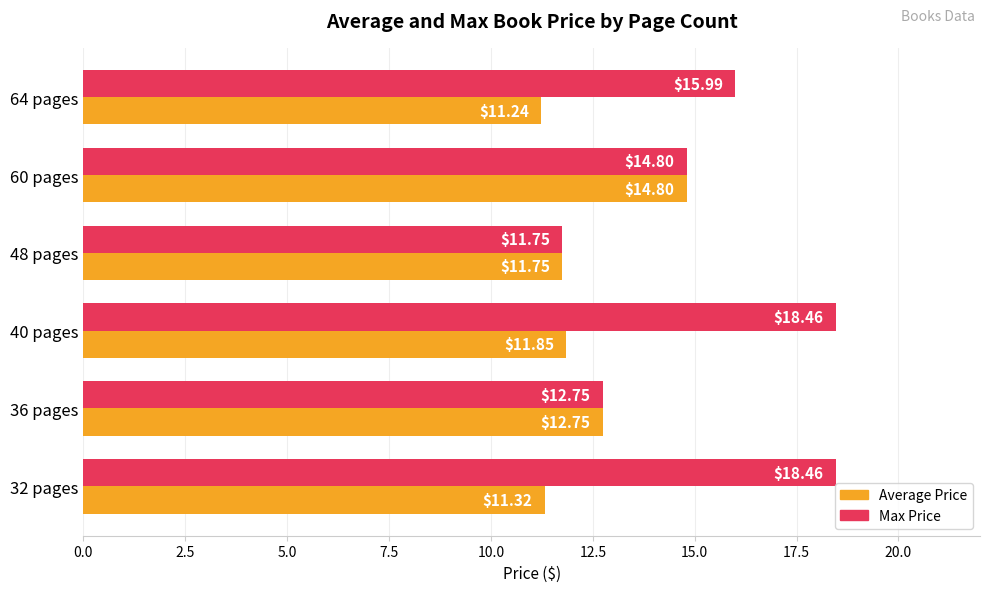

What is the average value of the Average Price series?

12.3